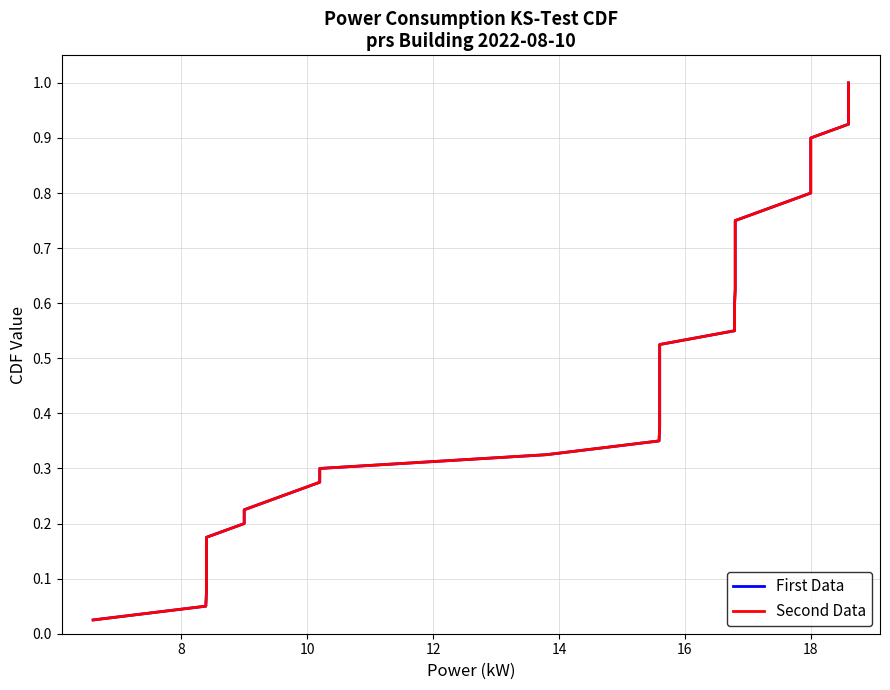

Which series has the largest range (max minus min)?

First Data